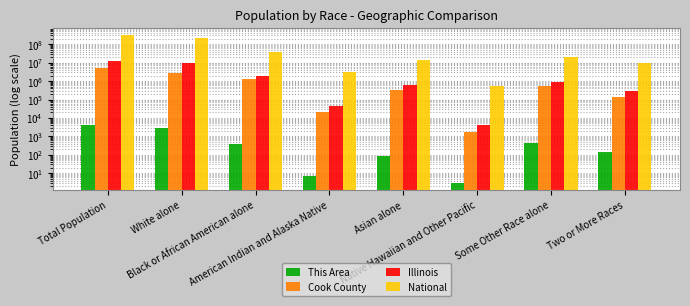

What is the label of the 7th bar from the left?

Some Other Race alone